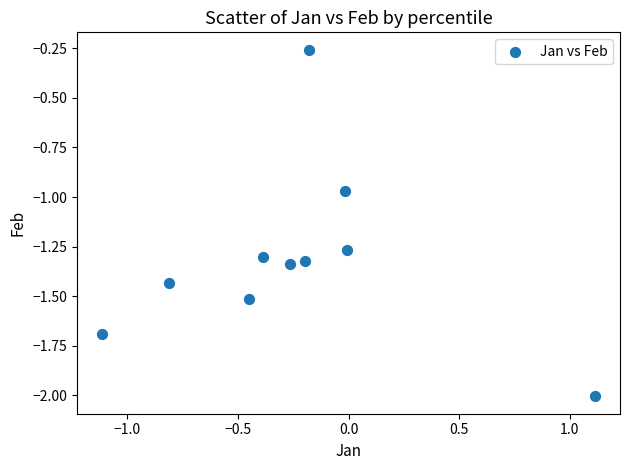

What is the range of Y values (max minus min)?

1.7